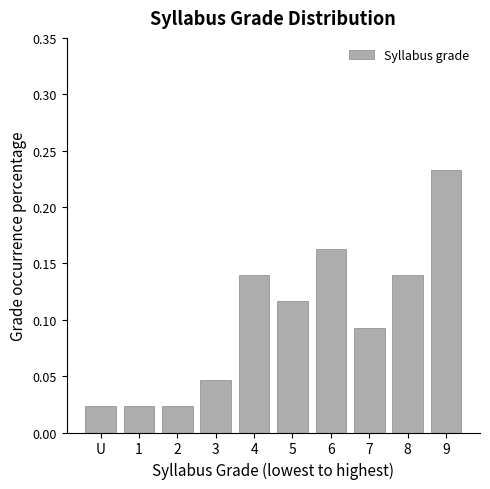

What is the label of the 6th bar from the right?

4